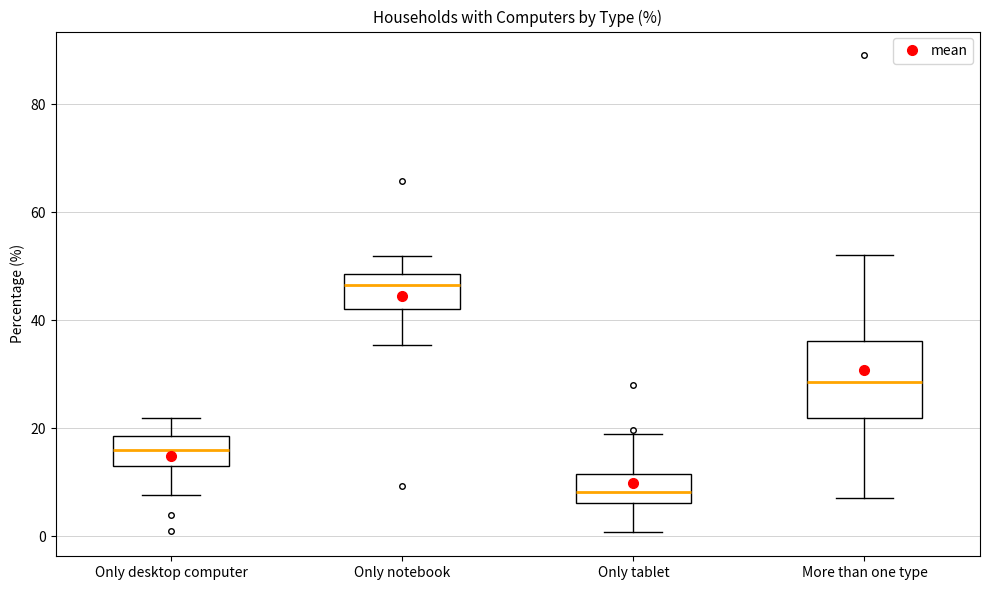

Which box's median line is the lowest?

Only tablet